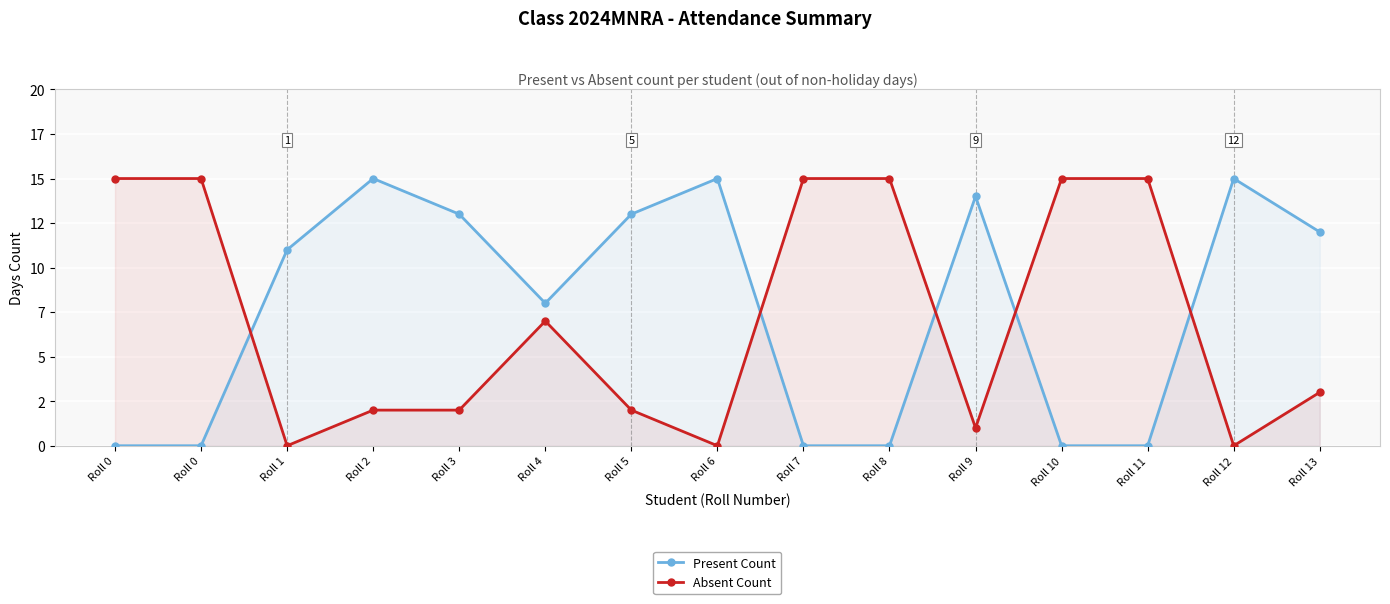

What is the difference between the Present Count values at Roll 4 and Roll 0?

8